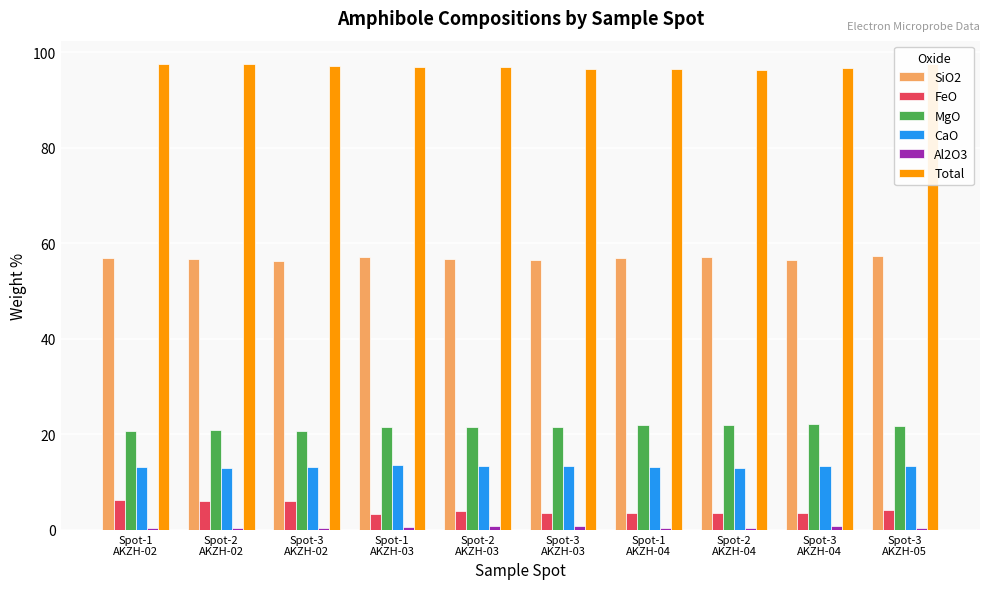

How many bars are there in each group?

6